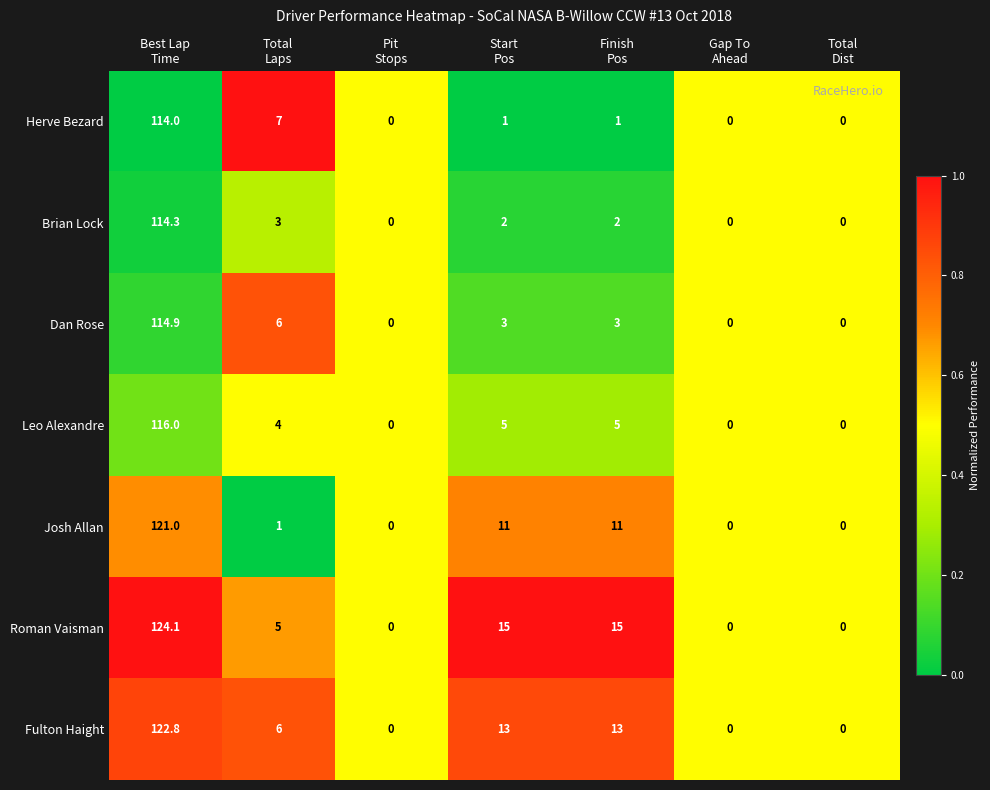

Which series has the widest spread of values?

Roman Vaisman